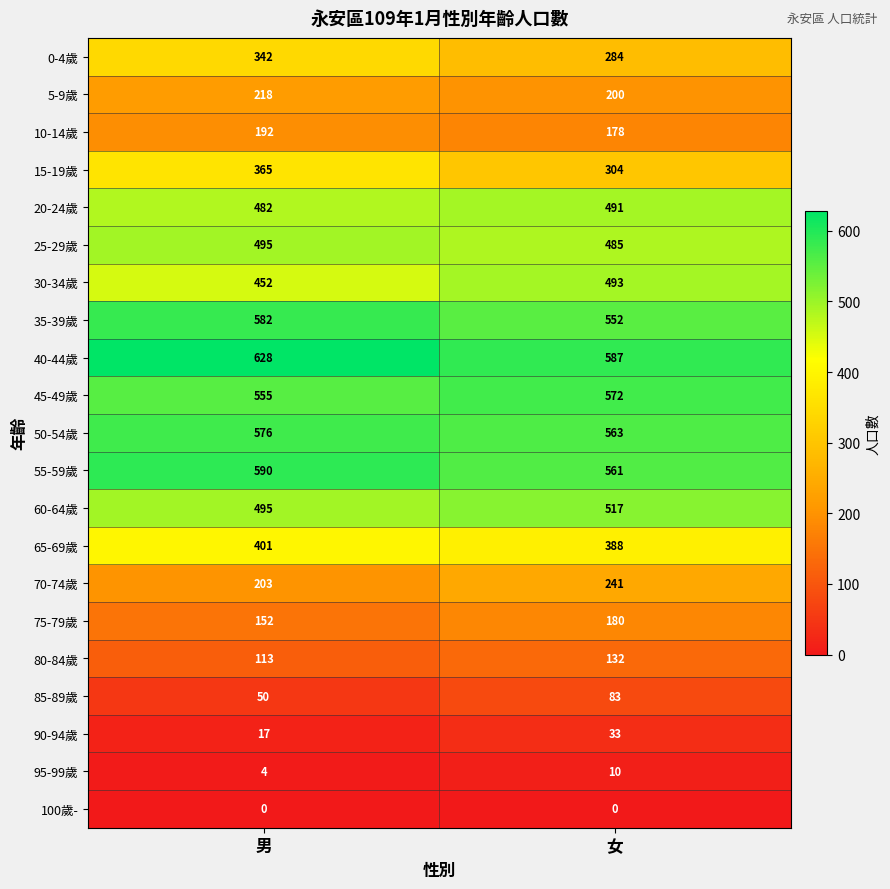

What is the total value across all series at 女?

6854